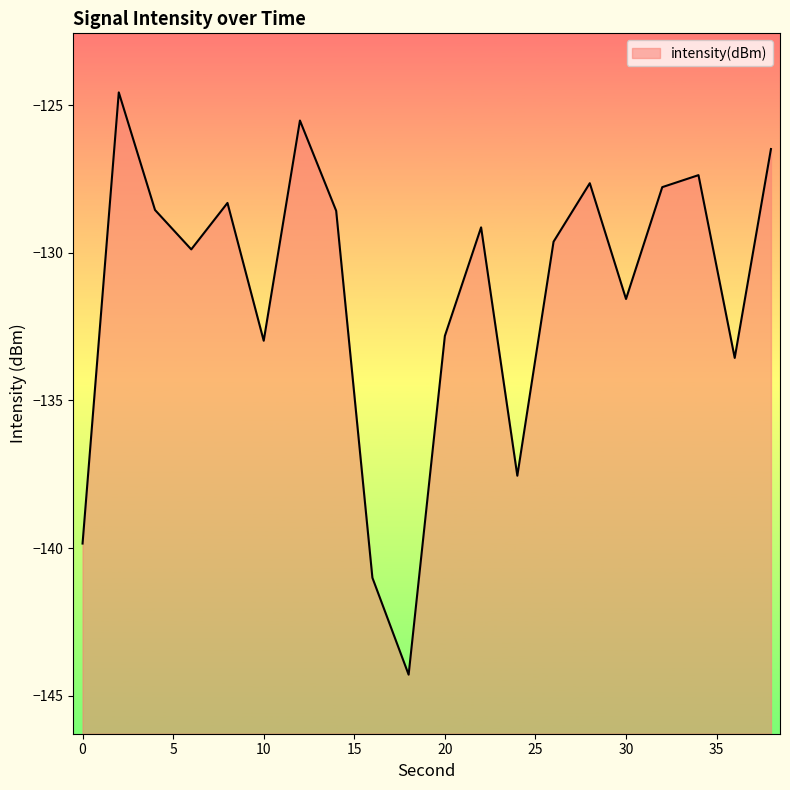

List the labels in order of value, largest first.

2, 12, 38, 34, 28, 32, 8, 4, 14, 22, 26, 6, 30, 20, 10, 36, 24, 0, 16, 18